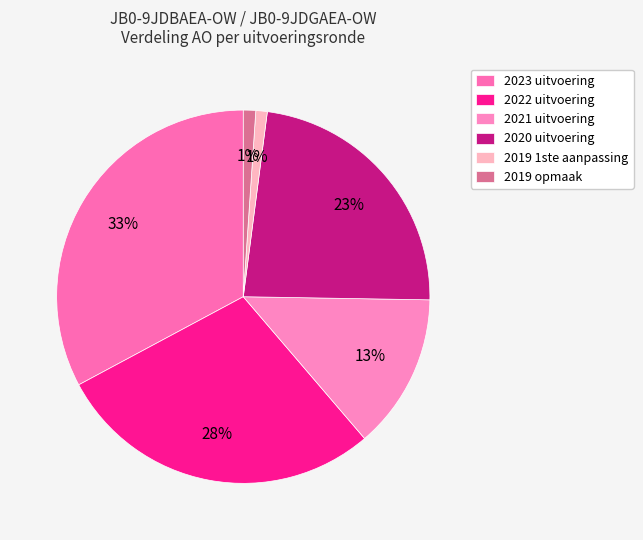

What percentage is NOT represented by 2023 uitvoering?

67.2%